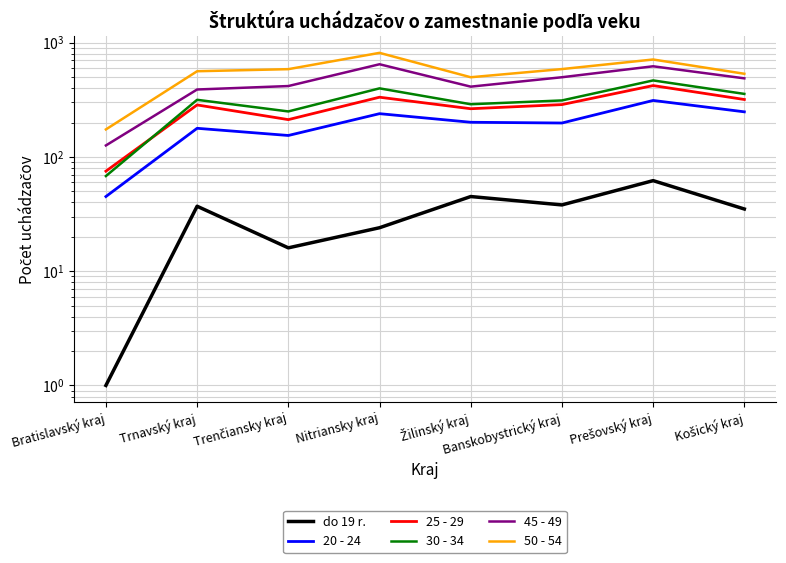

Reading right to left, what are all the values shown in this chart?

do 19 r.: 35	62	38	45	24	16	37	1
20 - 24: 248	312	198	201	239	154	178	45
25 - 29: 318	421	287	264	333	212	285	75
30 - 34: 356	467	312	289	398	250	316	68
45 - 49: 487	621	498	412	647	417	389	126
50 - 54: 534	712	587	498	814	586	562	174